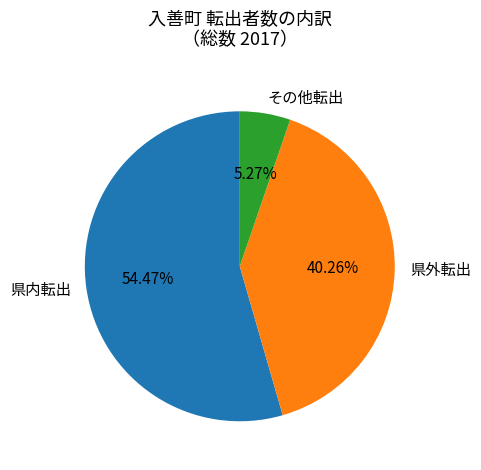

Is the sum of その他転出 and 県内転出 greater than half?

Yes